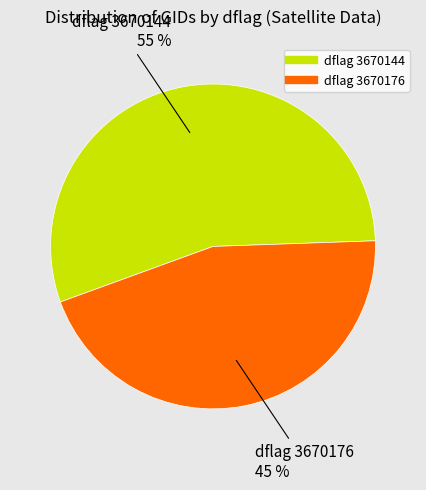

To the nearest percent, what is the average slice percentage?

50%